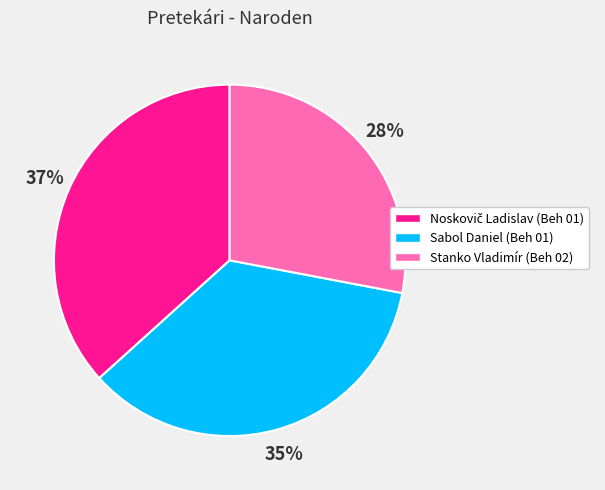

To the nearest percent, what is the combined percentage of Sabol Daniel (Beh 01) and Stanko Vladimír (Beh 02)?

63%